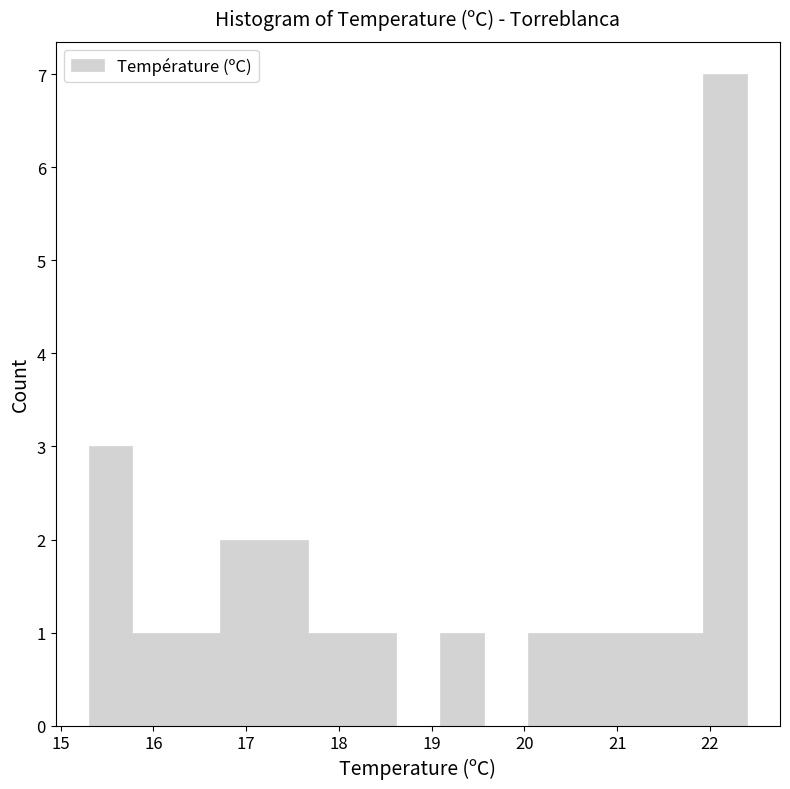

Reading left to right, list every bar in this chart as the range it spans on the x-axis followed by its height. Neither the bar edges nor the heights are printed on the chart, so give them approximately, as read against the axes.

15.3 to 15.8: 3
15.8 to 16.2: 1
16.2 to 16.7: 1
16.7 to 17.2: 2
17.2 to 17.7: 2
17.7 to 18.1: 1
18.1 to 18.6: 1
18.6 to 19.1: 0
19.1 to 19.6: 1
19.6 to 20.0: 0
20.0 to 20.5: 1
20.5 to 21.0: 1
21.0 to 21.5: 1
21.5 to 21.9: 1
21.9 to 22.4: 7